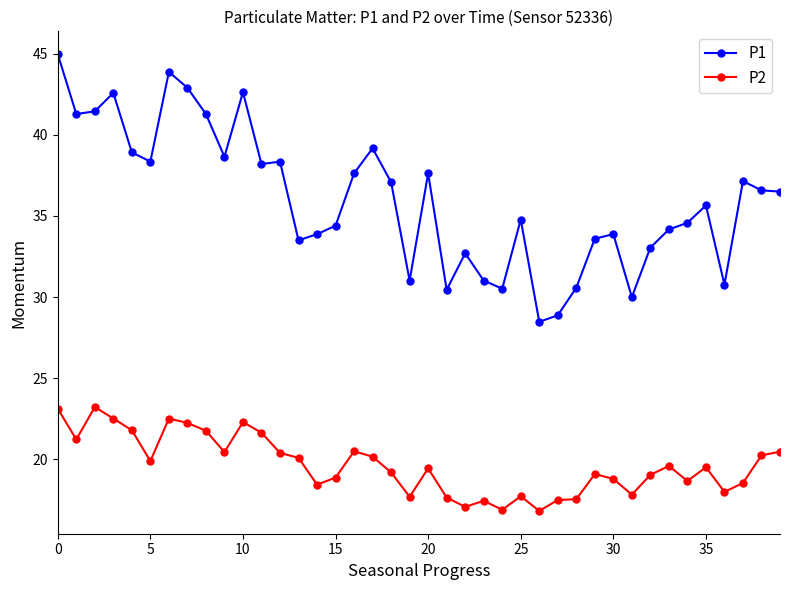

Which series has the widest spread of values?

P1